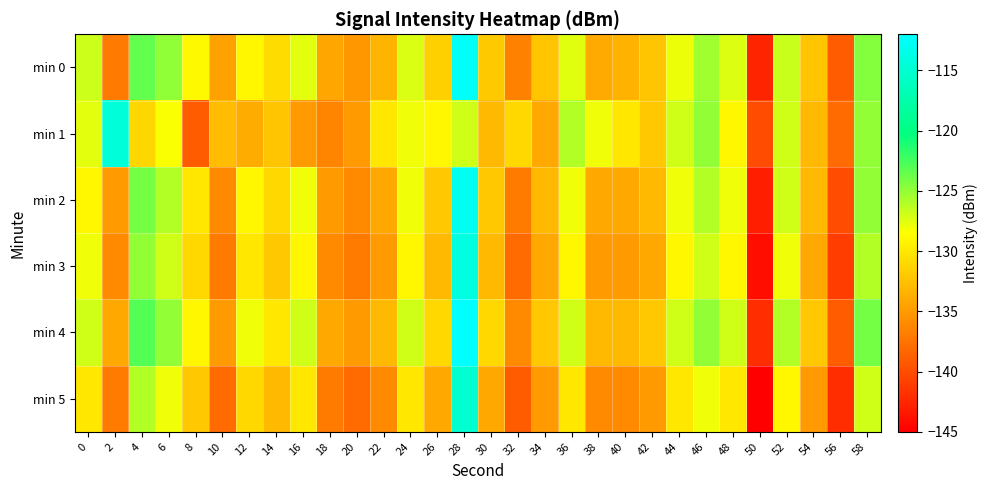

How many categories are shown in the chart?

30